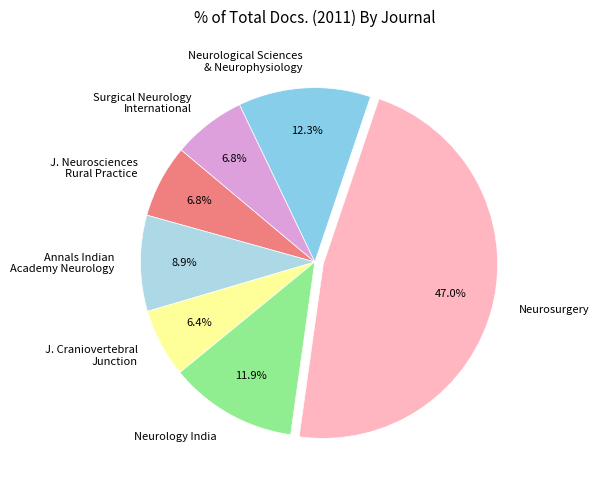

What is the largest slice in the pie chart?

Neurosurgery